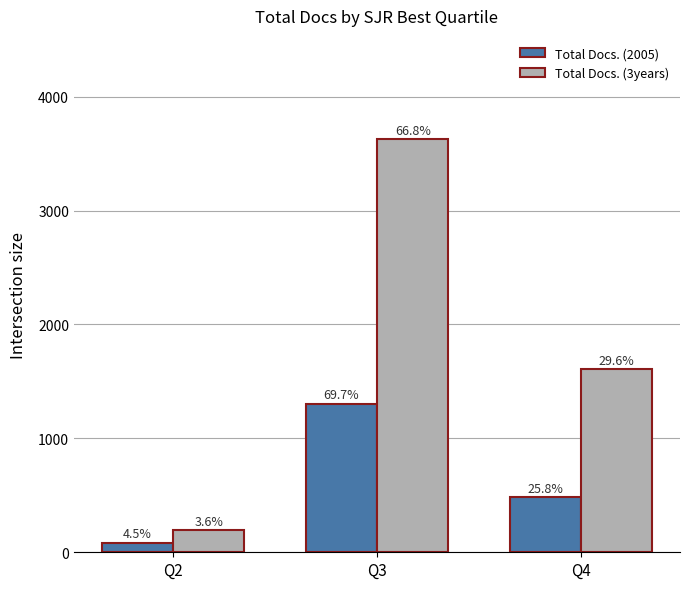

True or false: Total Docs. (3years) has a value of 2703 at Q4.

False